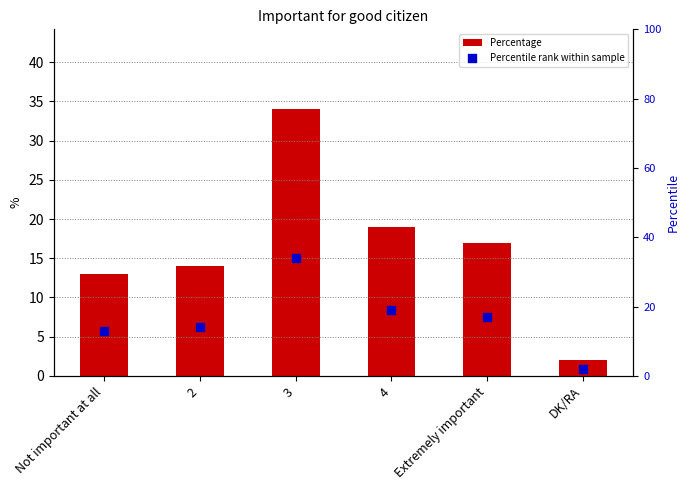

Which series contains the highest Y value?

Percentage